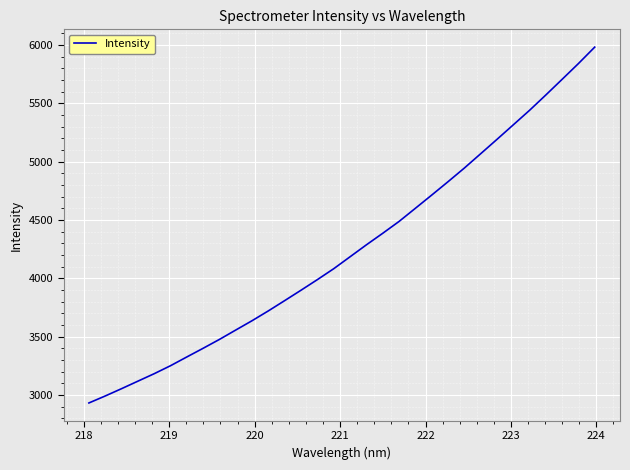

True or false: the data has more than 0 interior local peaks.

False